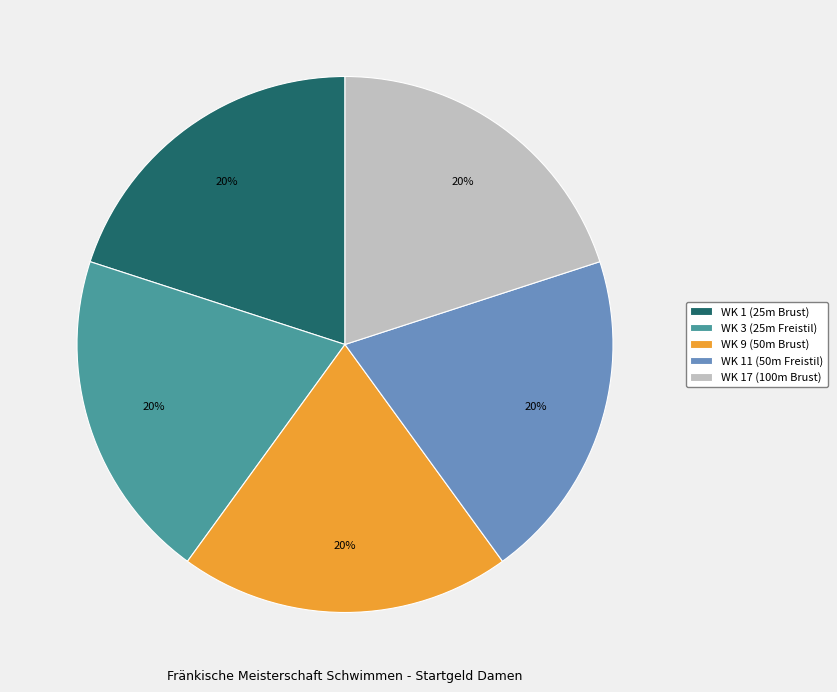

To the nearest percent, what portion does WK 11 (50m Freistil) represent?

20%